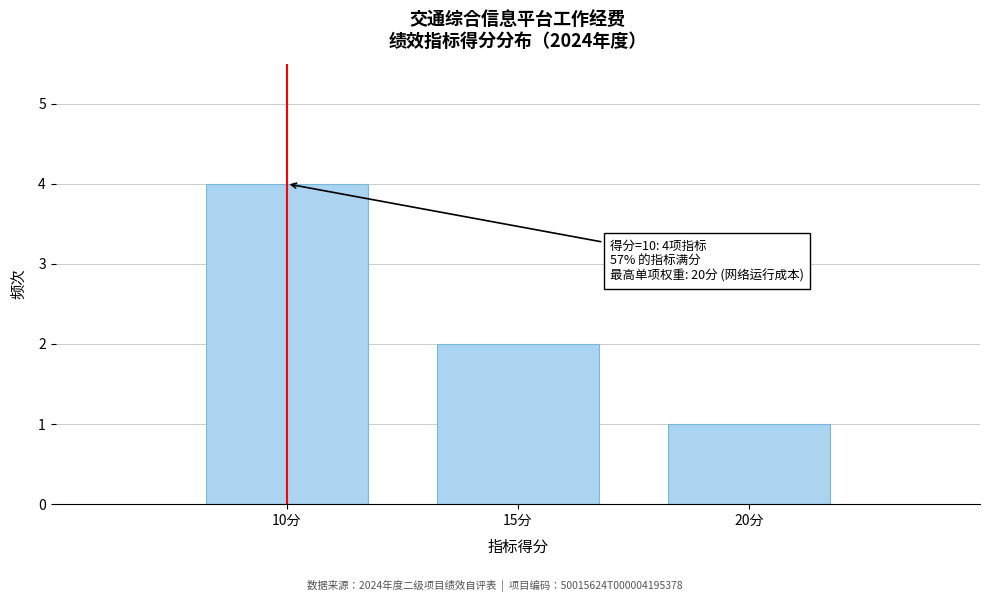

Reading right to left, list all the values displayed in this chart.

20分=1	15分=2	10分=4